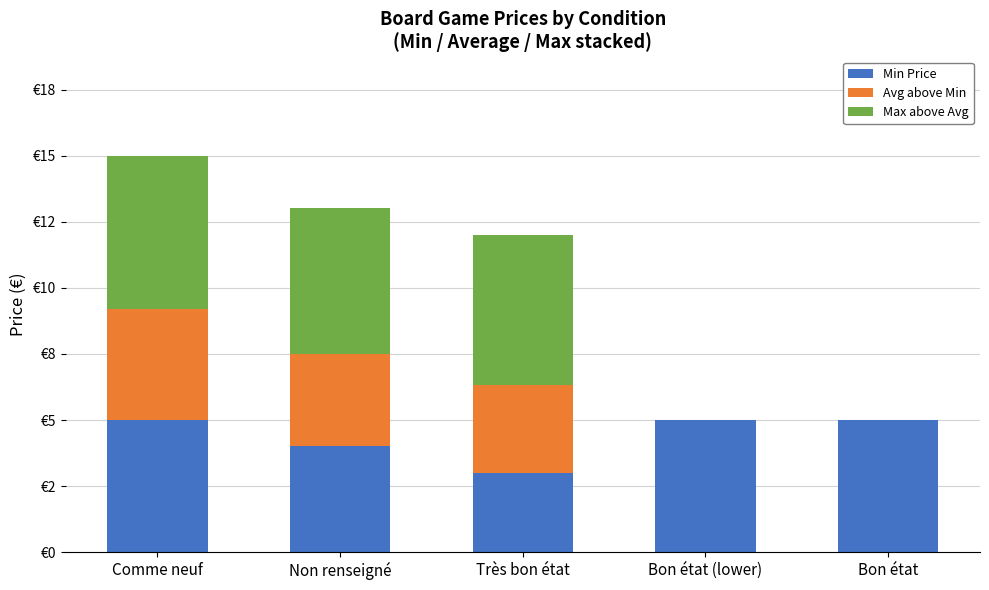

What are all the series names shown in the legend?

Min Price, Avg above Min, Max above Avg